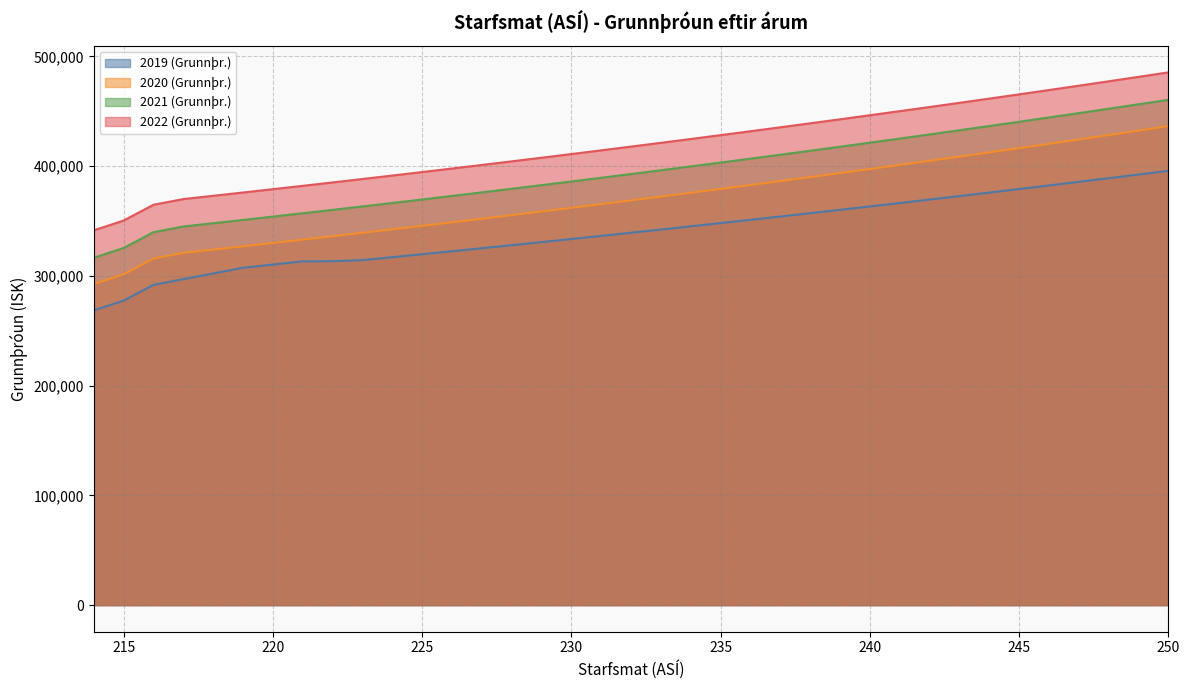

What is the lowest value of the 2021 (Grunnþr.) series?

316486